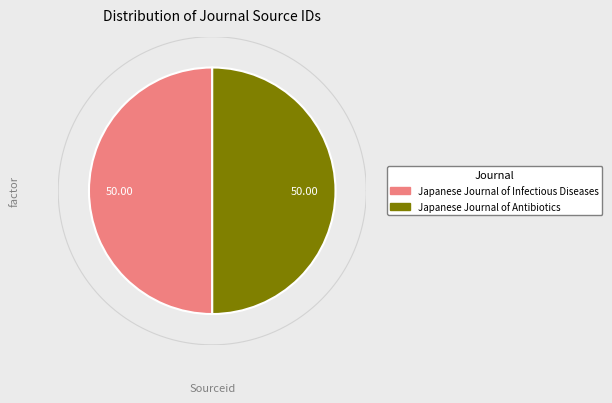

Count the number of slices in the pie.

2